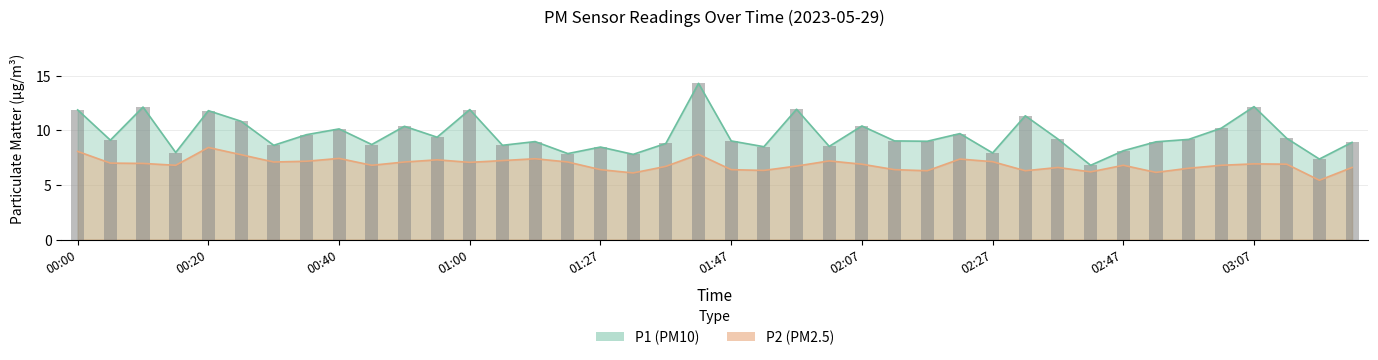

What is the label of the 32nd bar from the left?

02:42